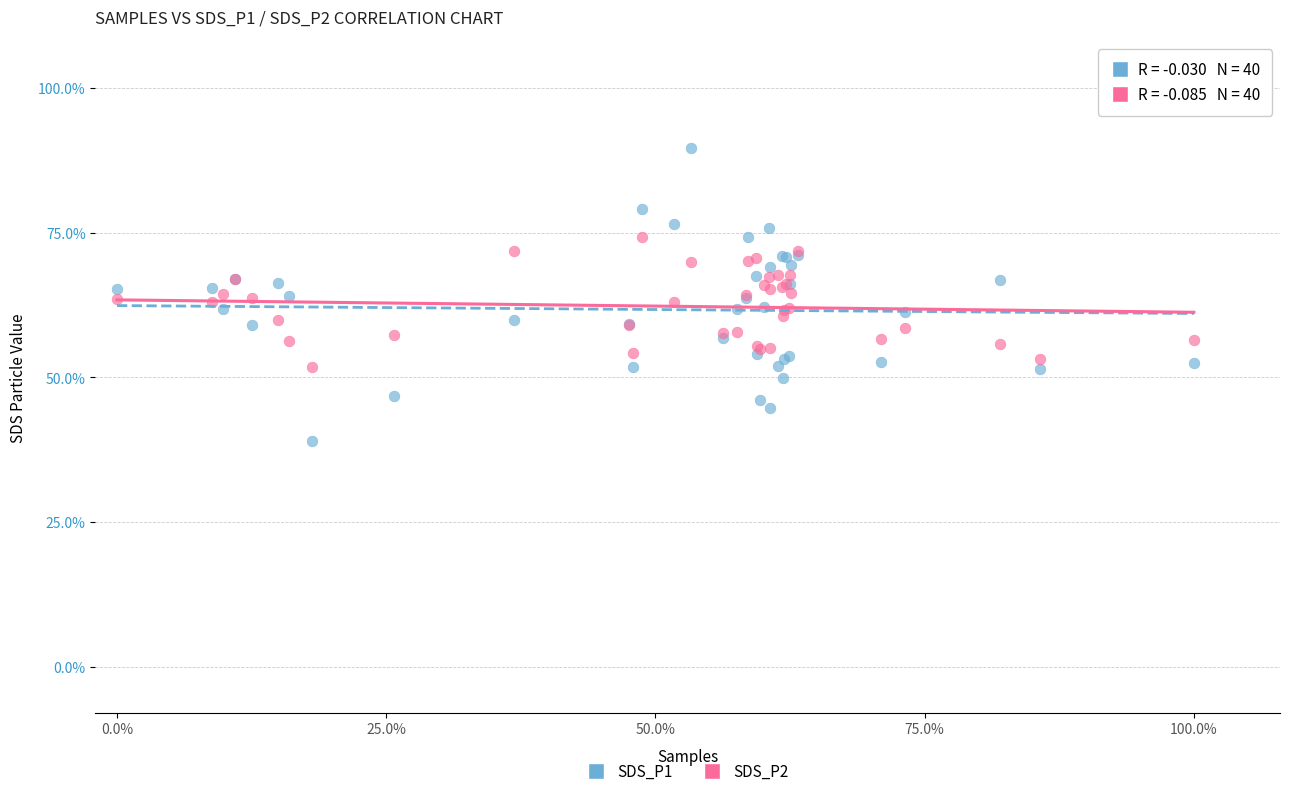

Which series reaches the maximum Y coordinate?

SDS_P1